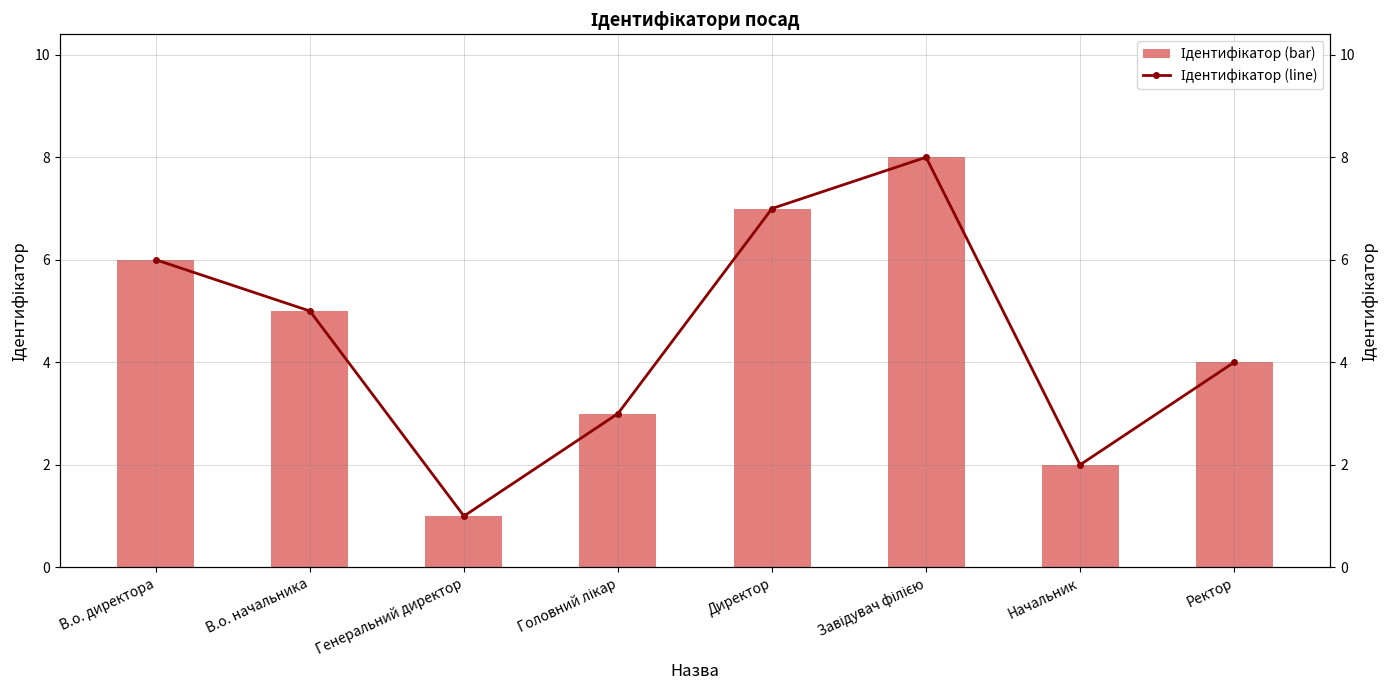

What is the label of the 2nd bar from the left?

В.о. начальника